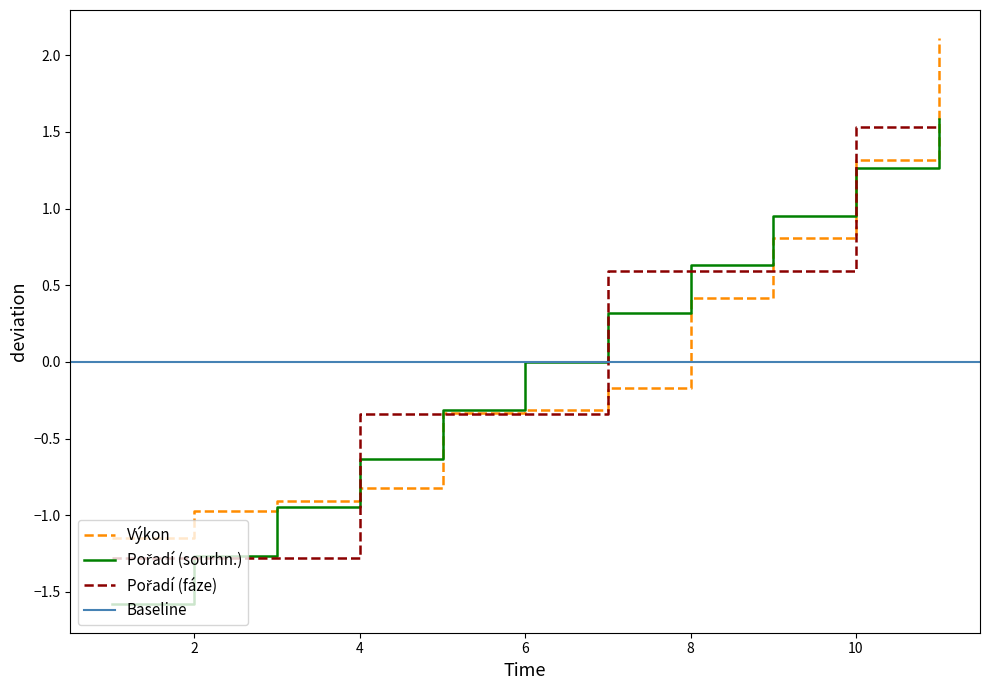

How many data points in Výkon are less than 0?

7